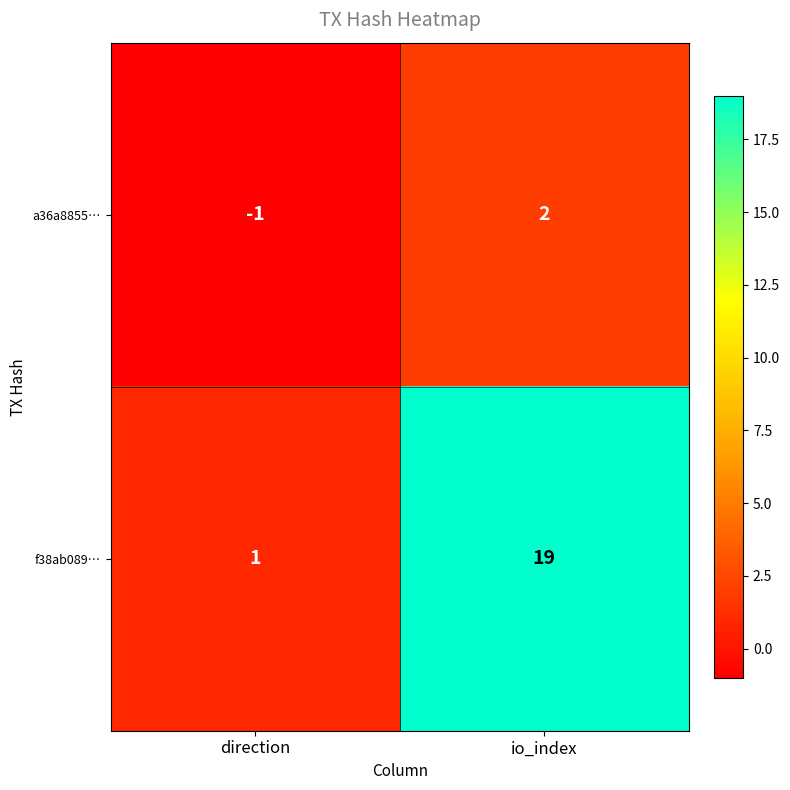

Count the number of data series in this chart.

2